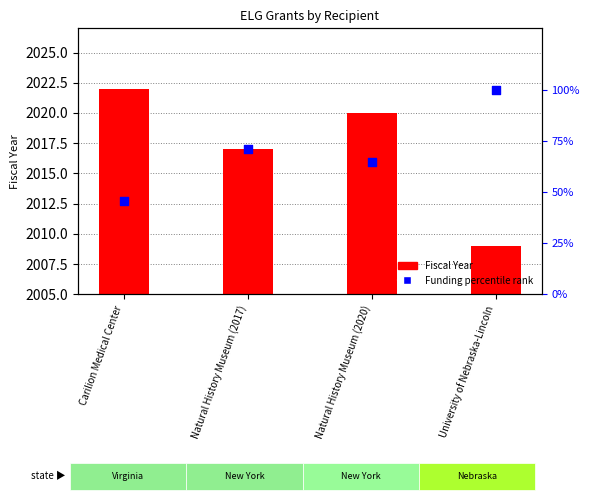

At how many categories does at least one series exceed 61?

4